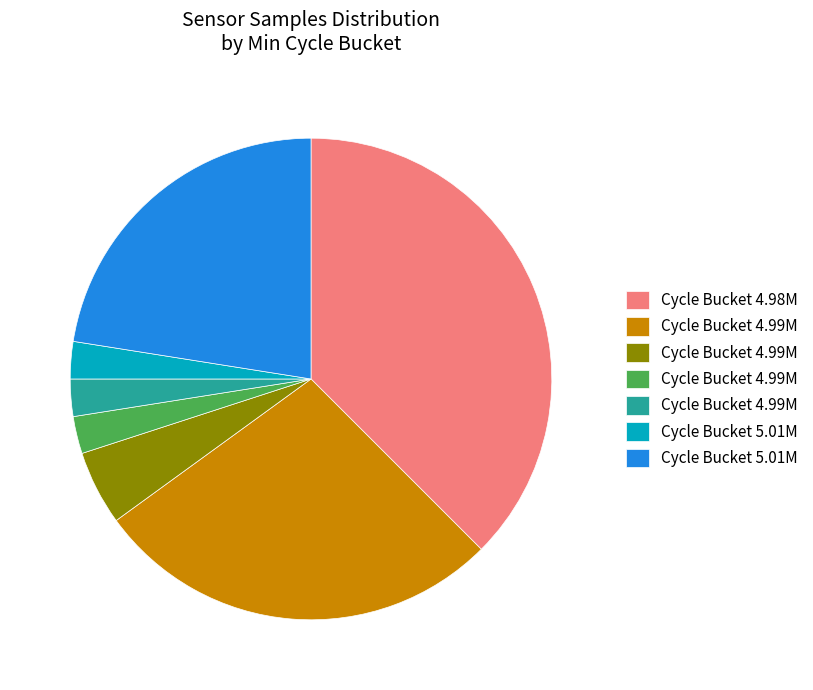

Does any single category account for the majority?

No